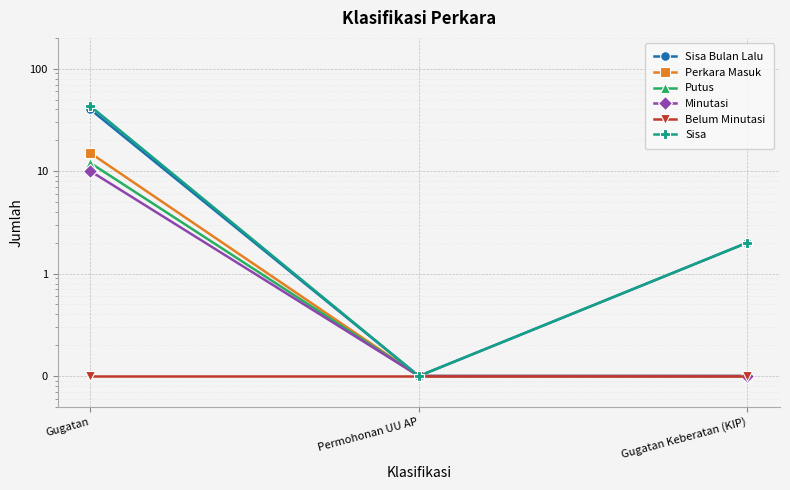

True or false: Sisa Bulan Lalu has a value of 0.1 at Permohonan UU AP.

True